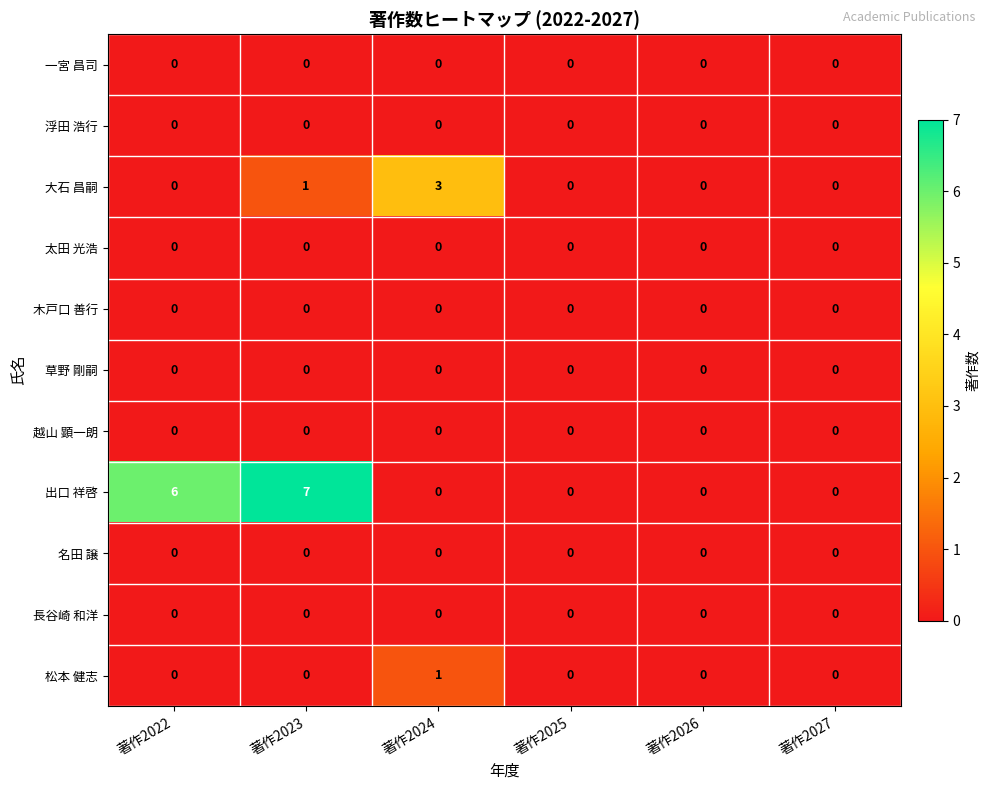

Which label corresponds to the largest value in the chart?

著作2023